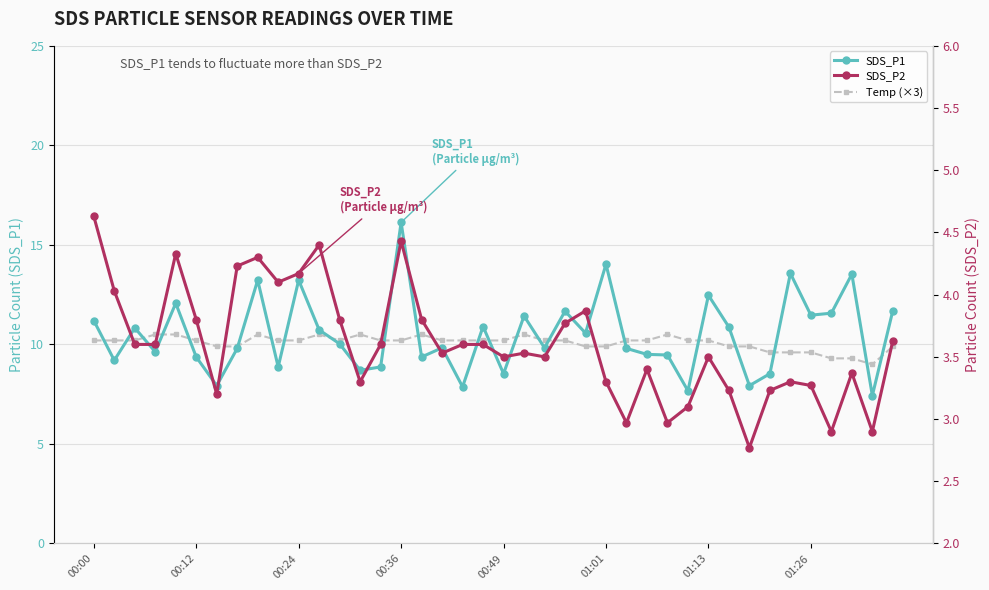

At which category does Temp (×3) reach its first local valley?

12